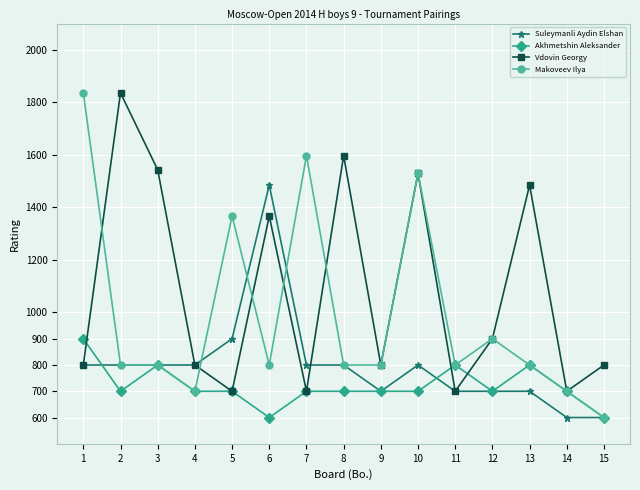

What is the maximum value shown in the chart?

1836